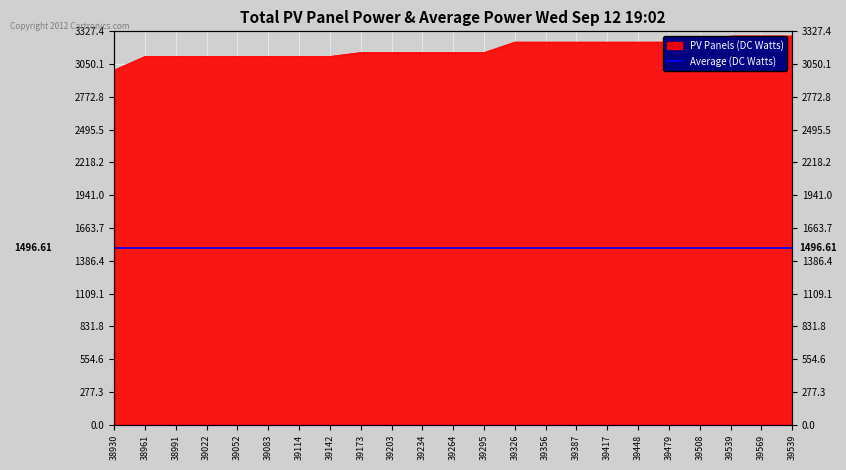

What is the sum of all values?

73068.5